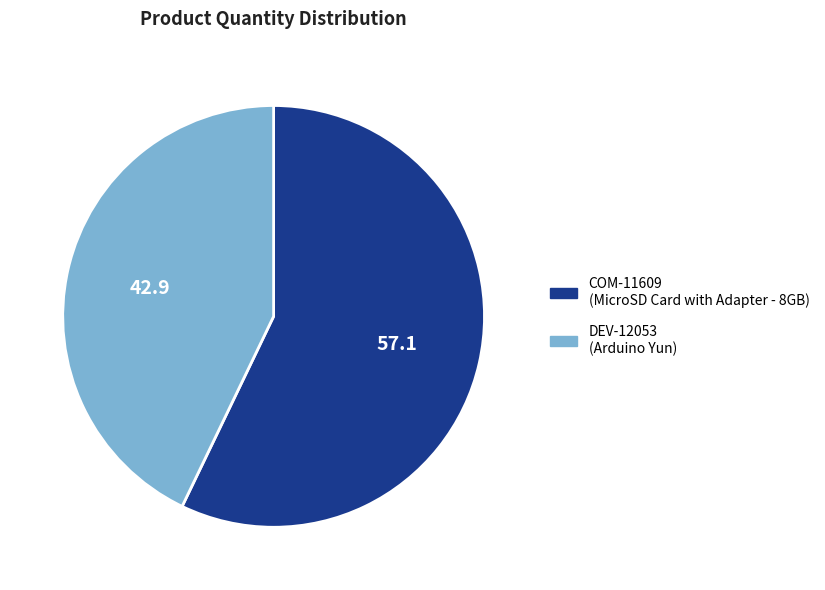

Is the sum of DEV-12053 and COM-11609 greater than half?

Yes